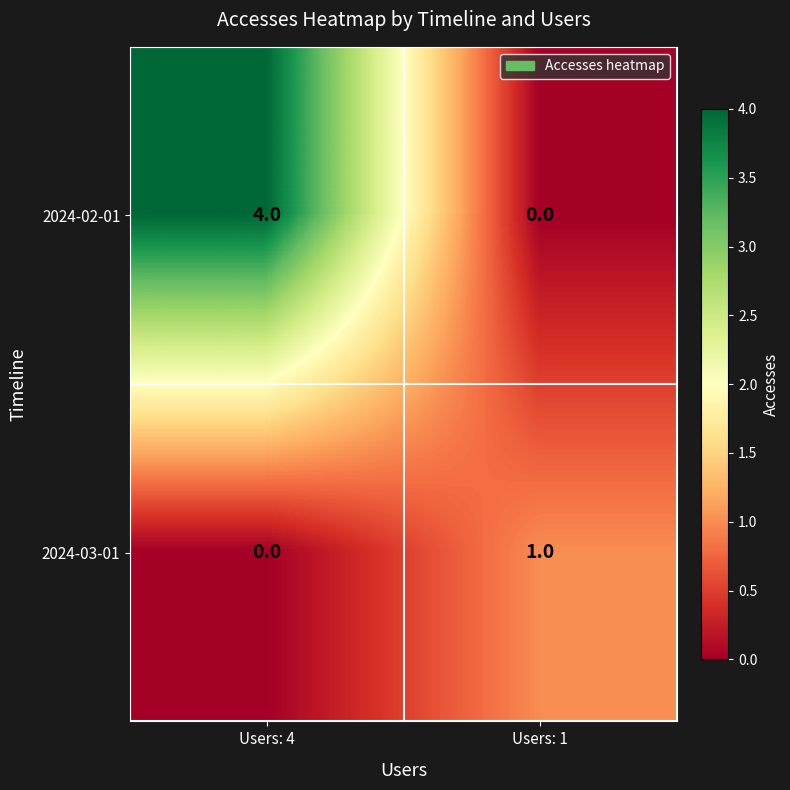

Which label corresponds to the largest value in the chart?

Users: 4